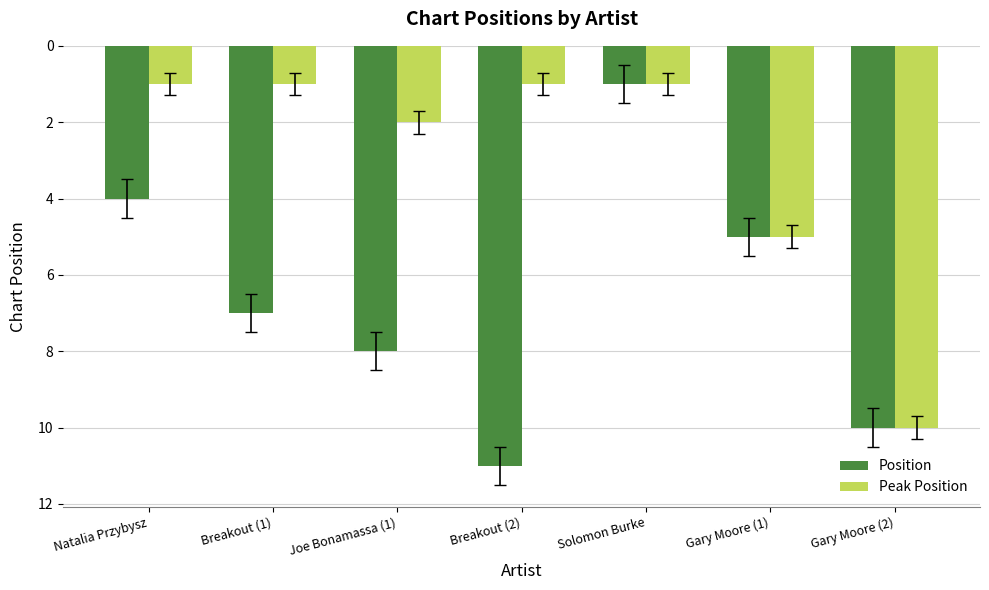

What is the average value of the Position series?

7